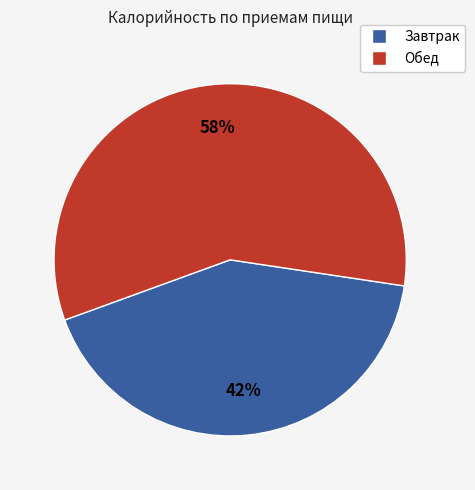

What percentage is the Завтрак slice, to the nearest percent?

42%